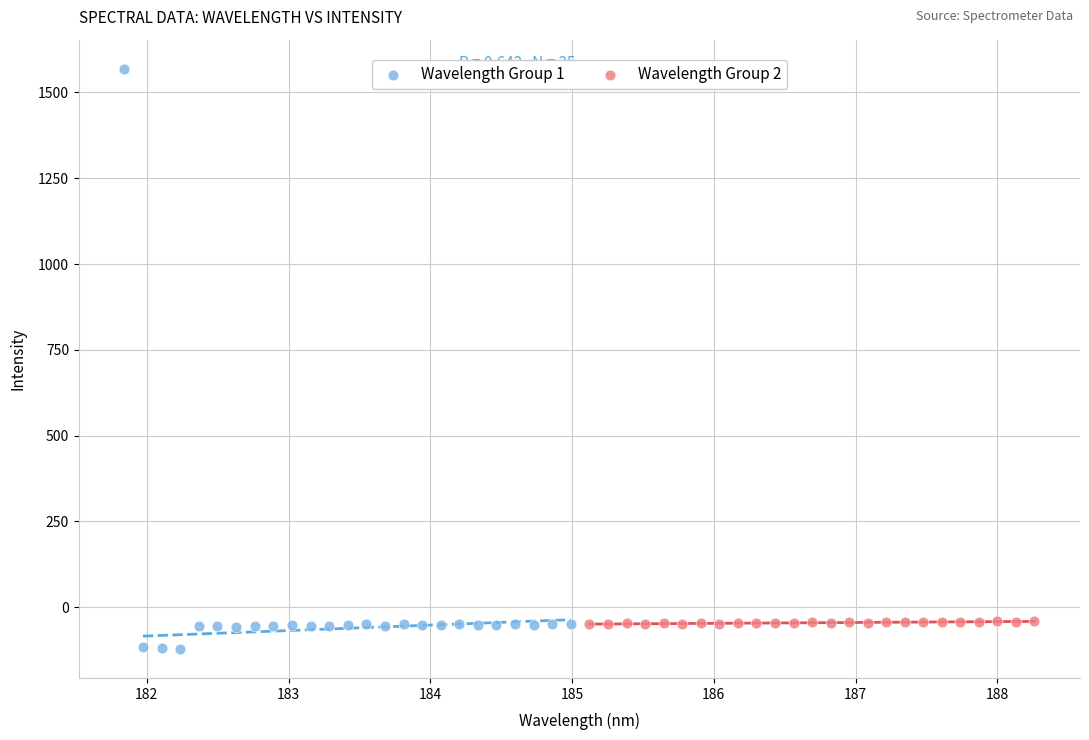

Which series reaches the minimum Y coordinate?

Wavelength Group 1